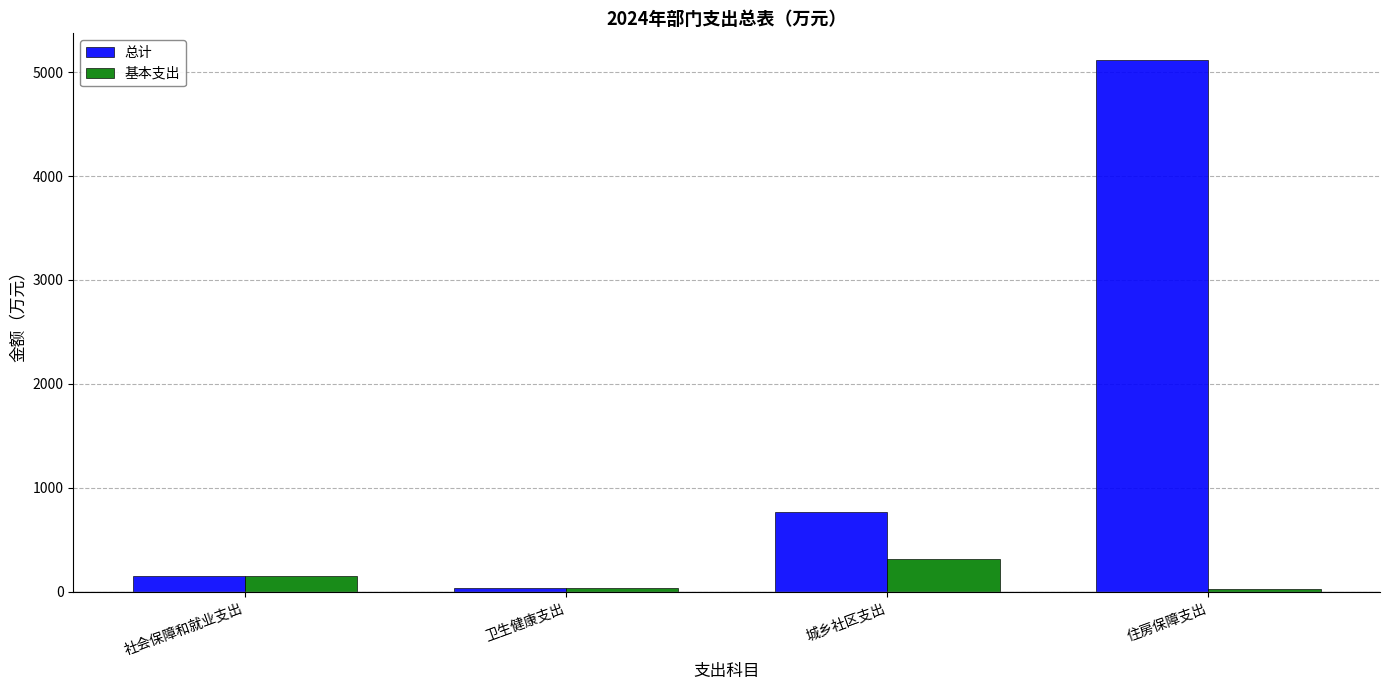

Which series has the largest total across all categories?

总计